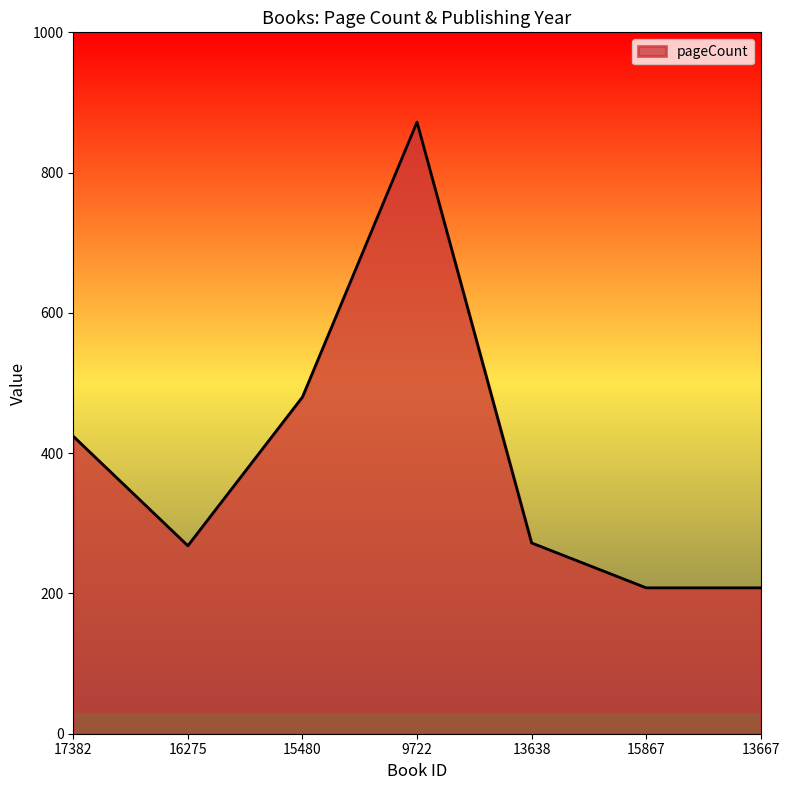

Between 15480 and 16275, which is larger?

15480